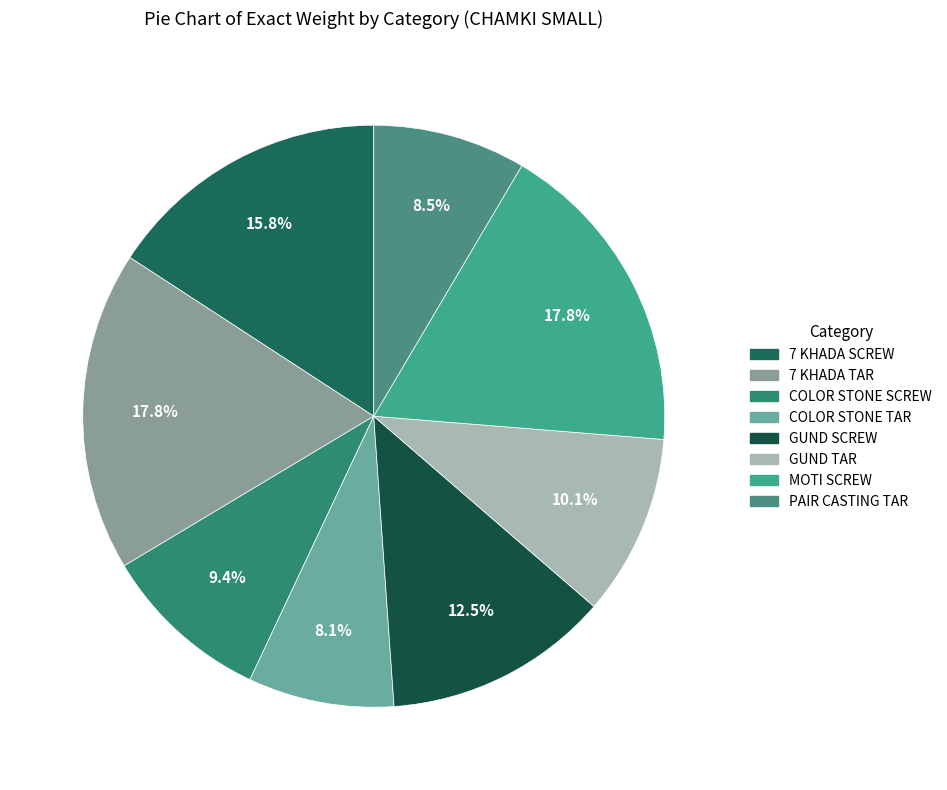

Is it true that PAIR CASTING TAR is 1% of the pie?

False